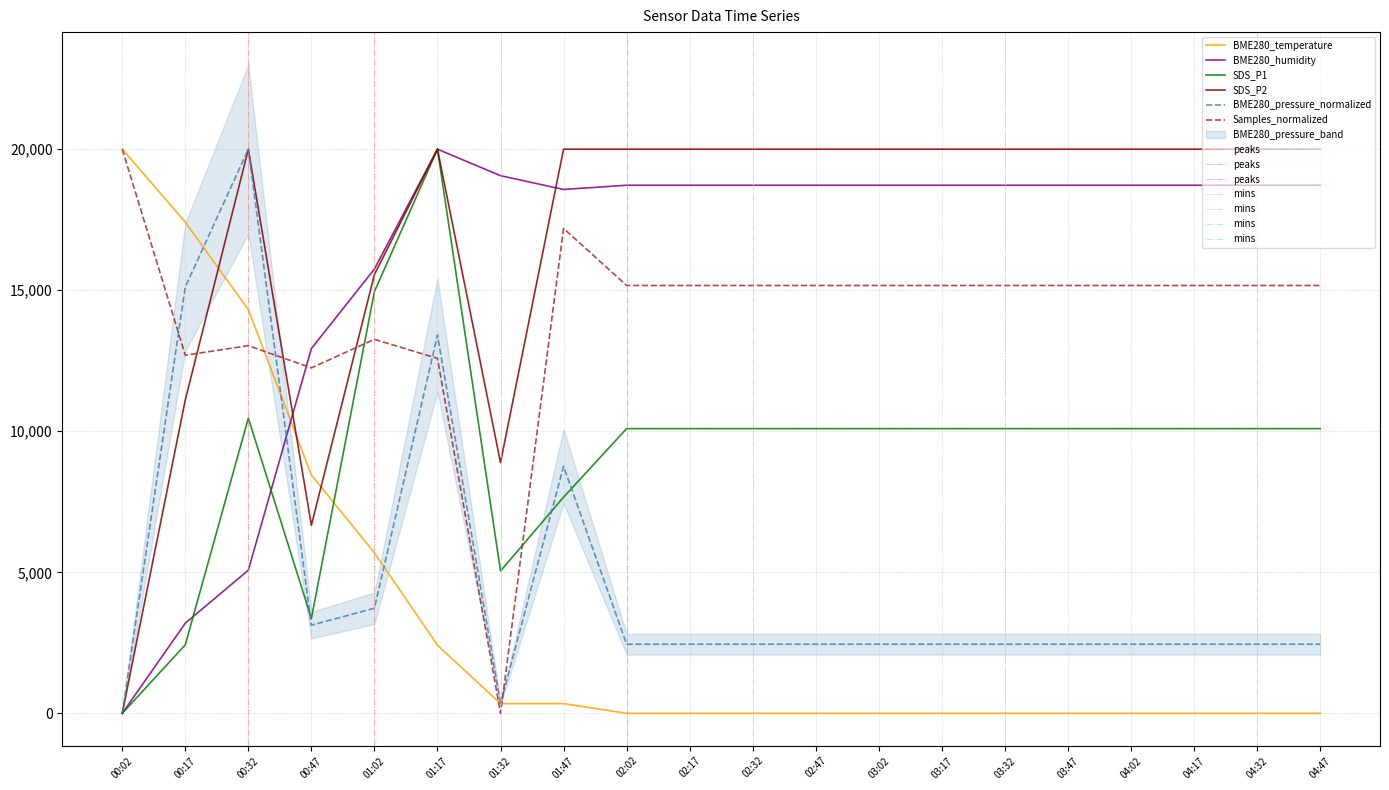

At which category is the sum across all series the highest?

01:17